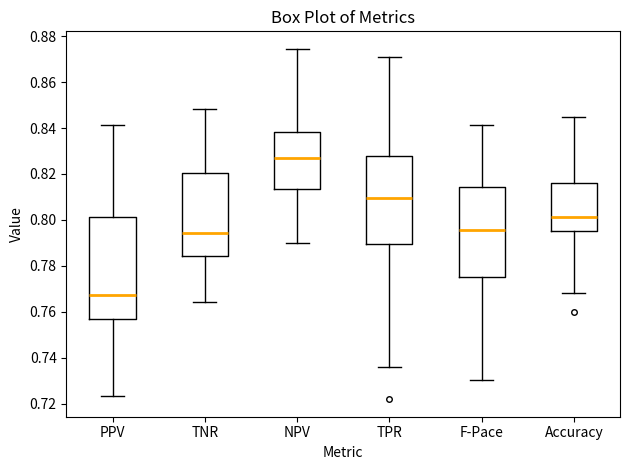

Where does the median line of the box for TPR sit on the y-axis? The values are not printed on the chart, so give them approximately, as read against the axis.

0.810